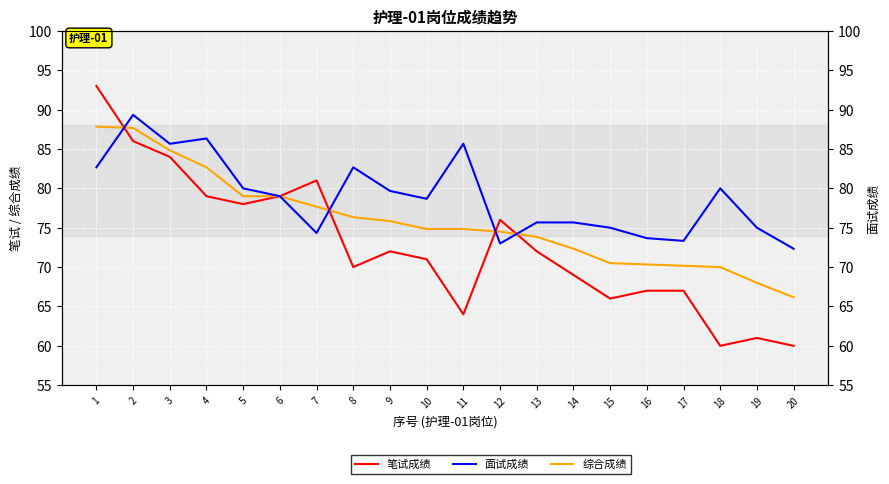

Where is 综合成绩 nearest to the value 77?

7